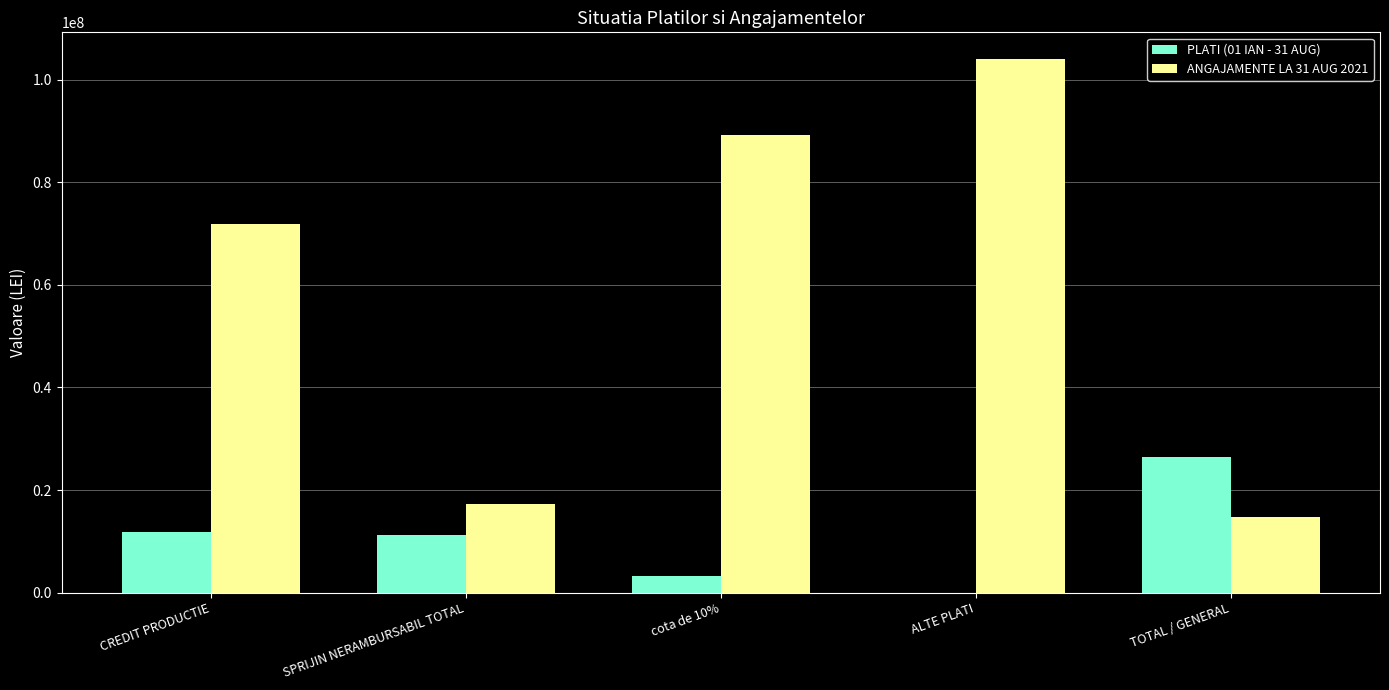

True or false: ANGAJAMENTE LA 31 AUG 2021 has a value of 103996037 at ALTE PLATI.

True